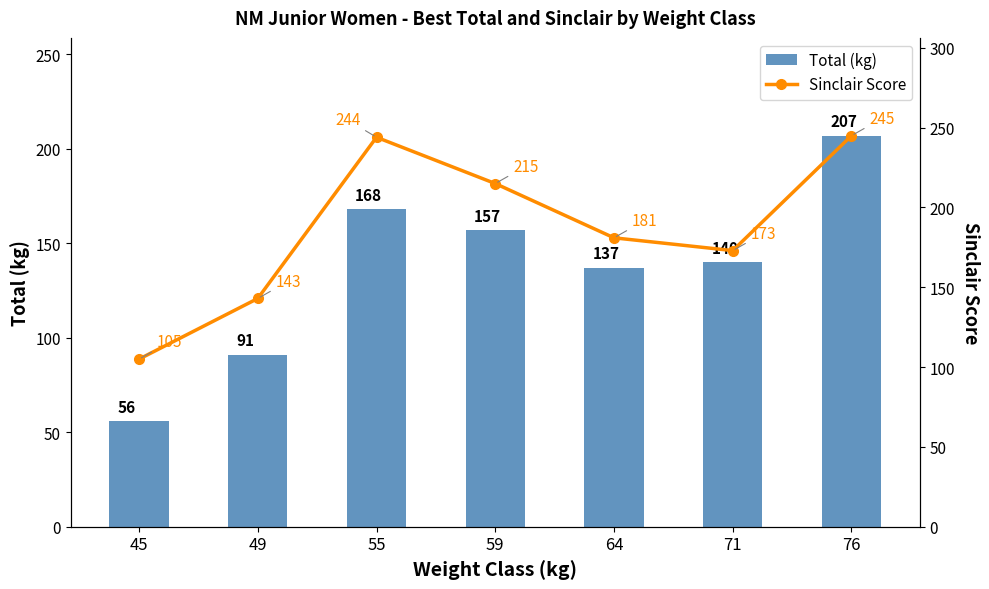

Reading left to right, extract all data points from this chart.

Total (kg): 45=56	49=91	55=168	59=157	64=137	71=140	76=207
Sinclair Score: 45=105	49=143	55=244	59=215	64=181	71=173	76=245